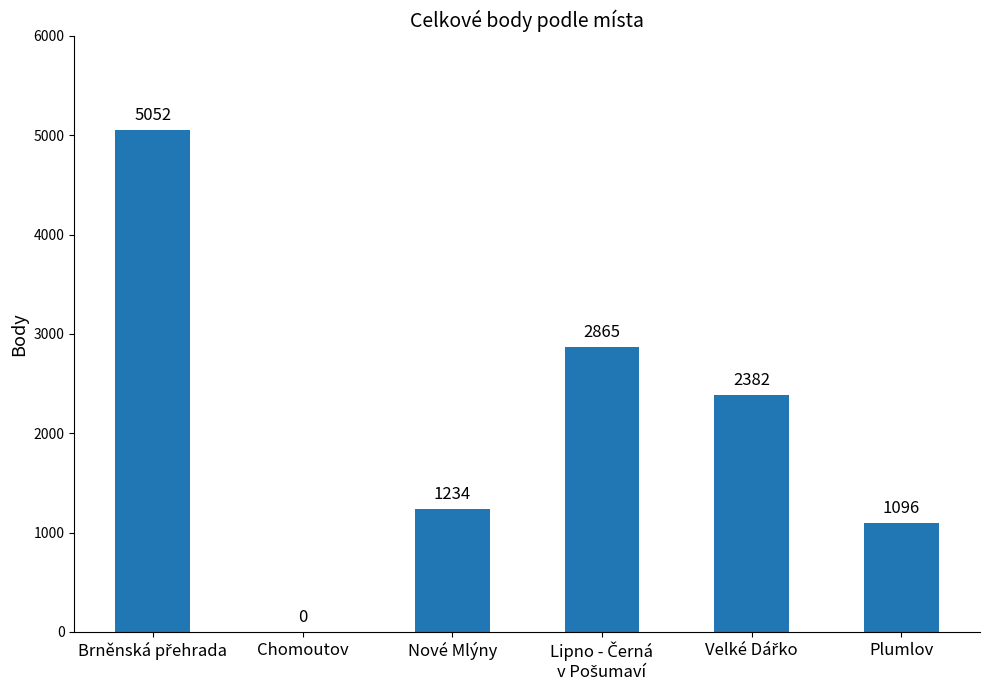

Does the chart contain stacked bars?

No